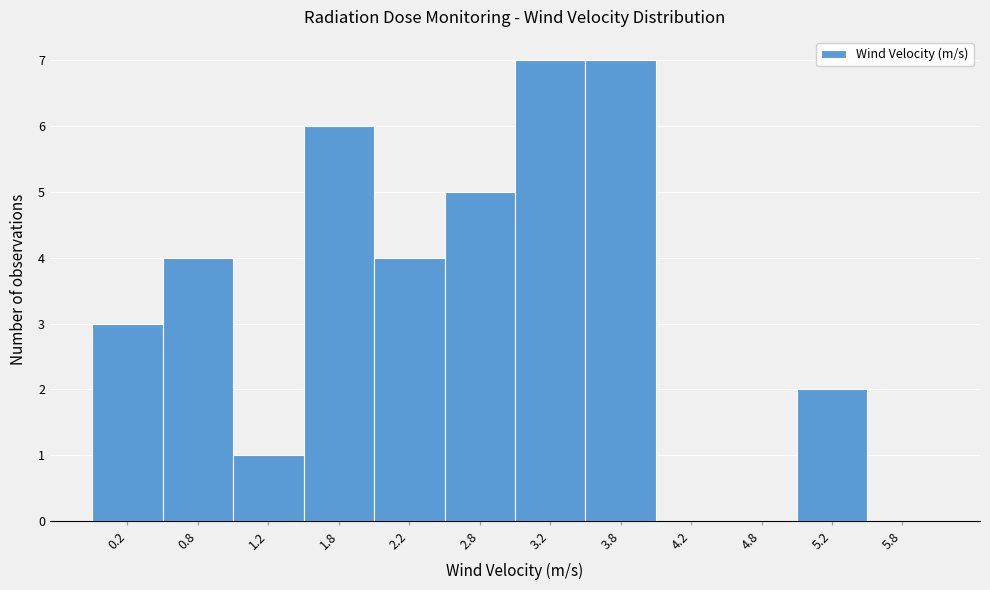

How tall is the bar that spans 5.0 to 5.5 on the x-axis? The values are not printed on the chart, so give them approximately, as read against the axis.

2